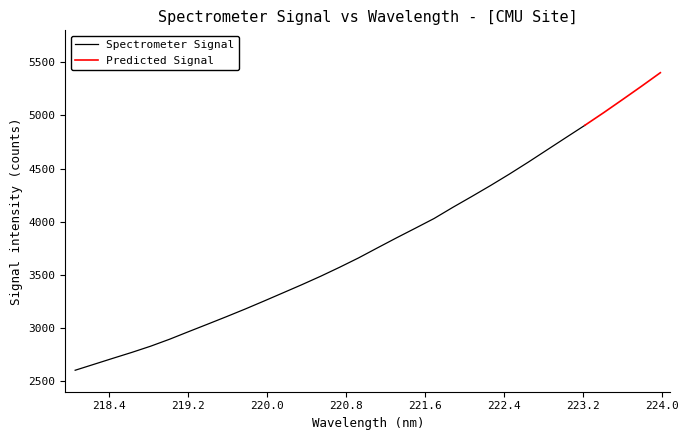

The value at 218.2508 is 2658.2. True or false?

True